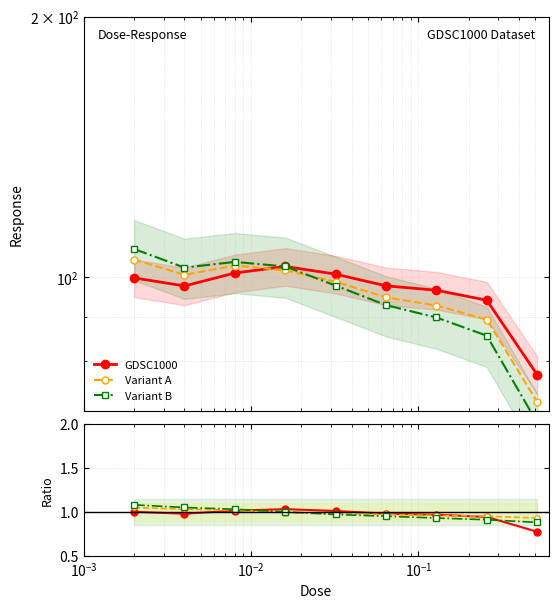

Count the Variant B values in the range 0 to 1.

6